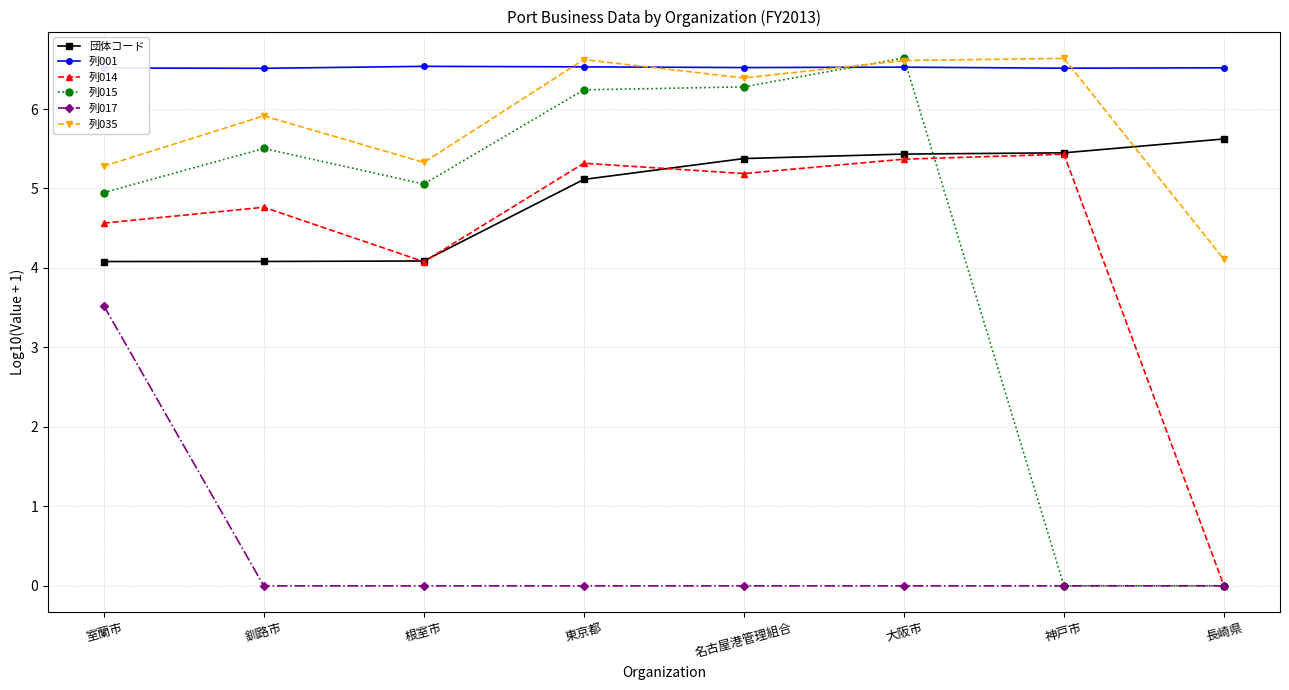

What is the spread (max minus min) of values at 名古屋港管理組合?

6.5